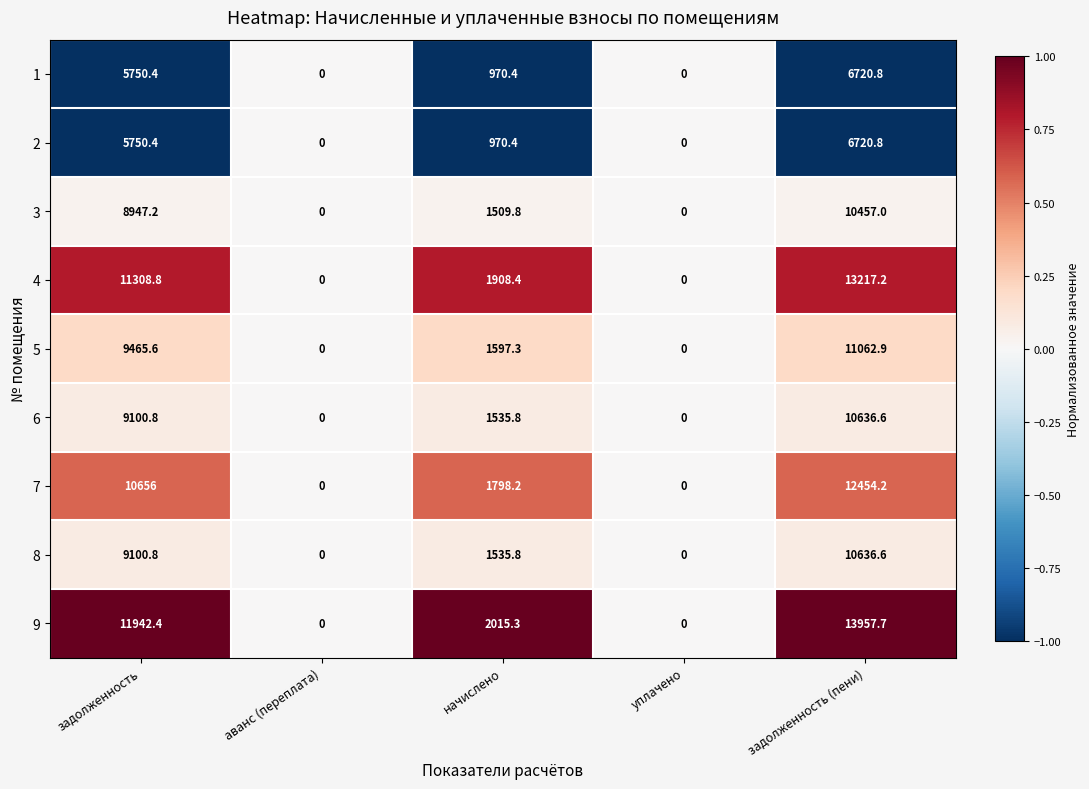

Which category has the highest value in the 3 series?

задолженность (пени)